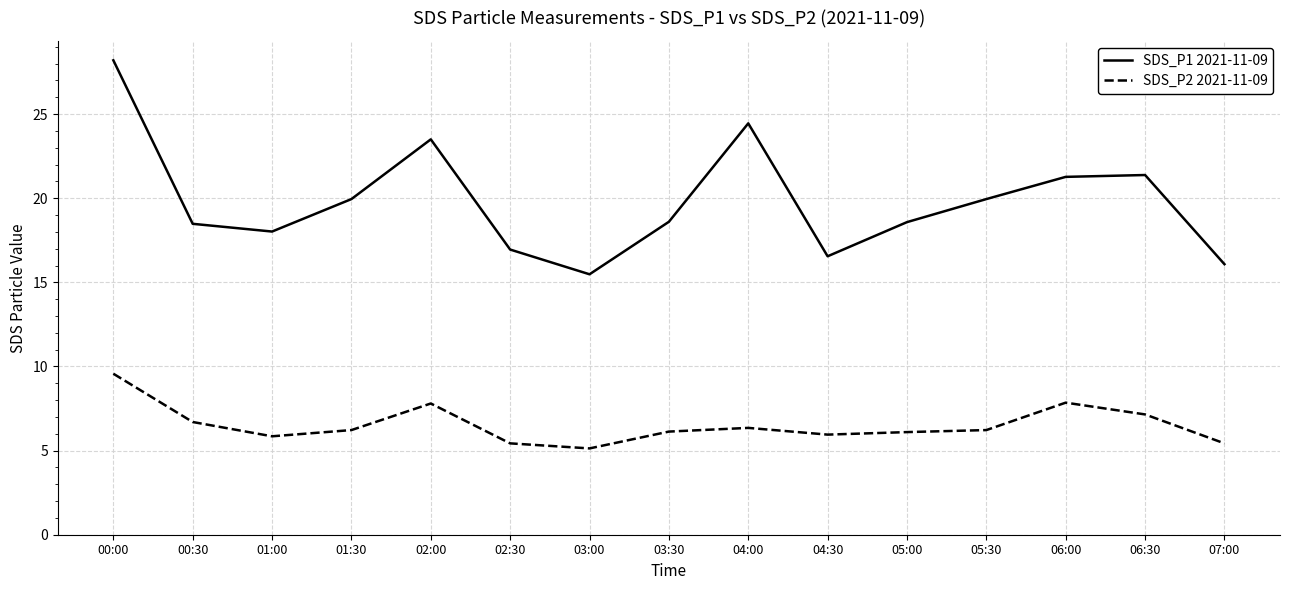

Which series has the widest spread of values?

SDS_P1 2021-11-09